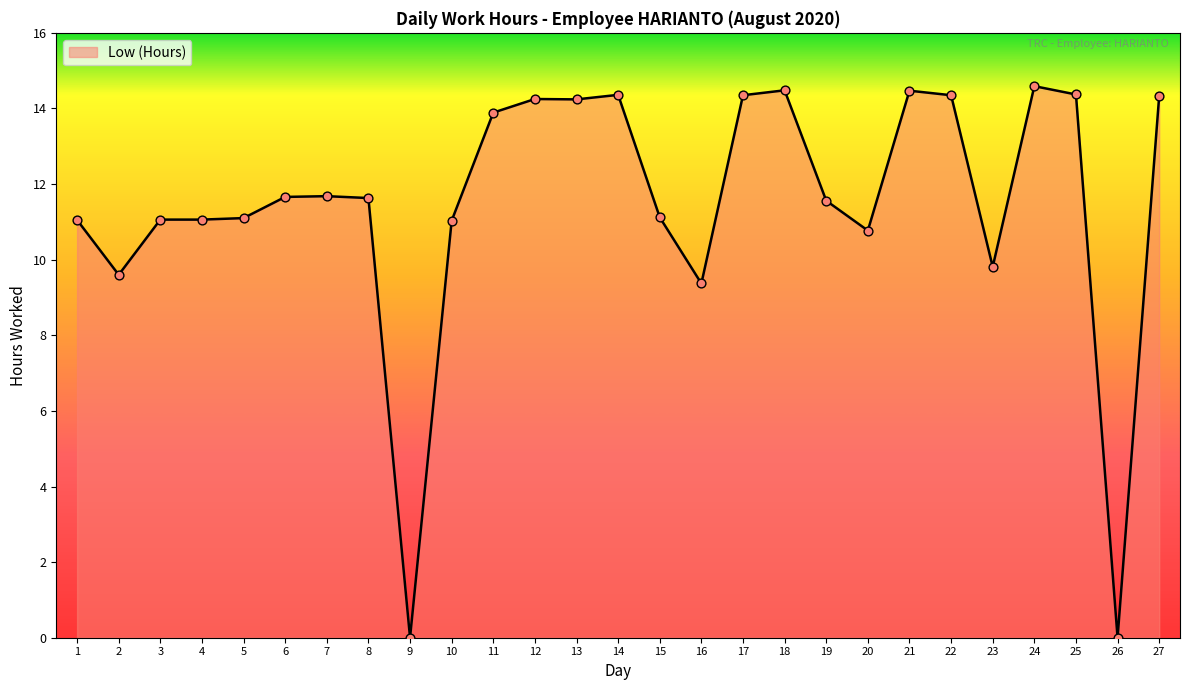

What is the change in value from 3 to 26?

-11.1